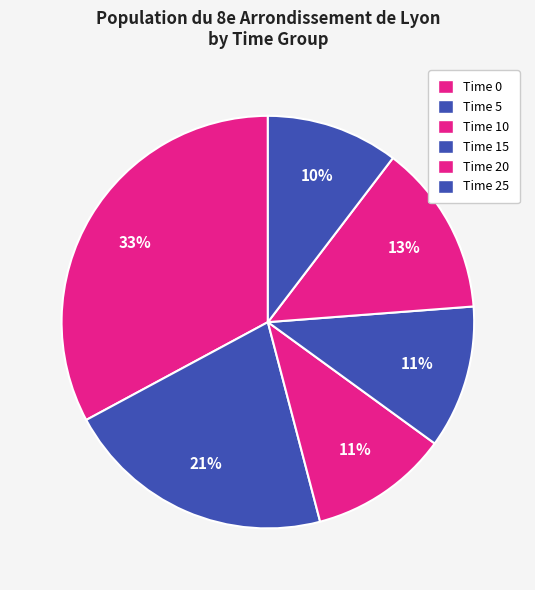

How much of the chart is everything except Time 20?

78.5%